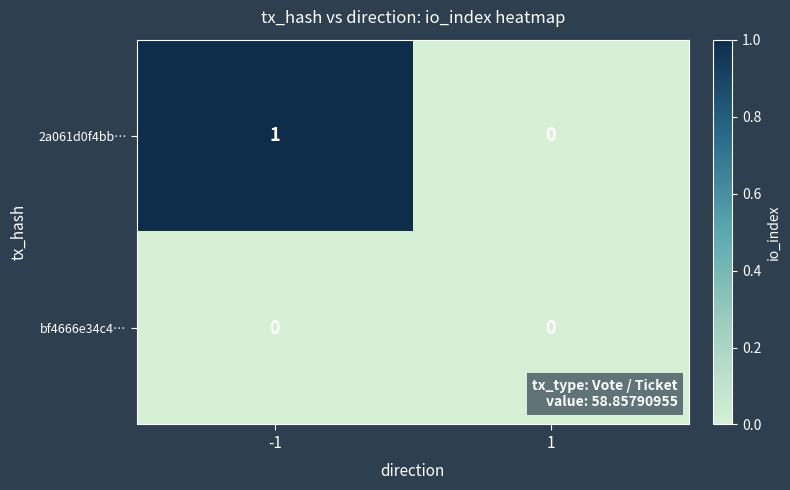

True or false: 2a061d0f4bb… has a value of 1 at -1.

True